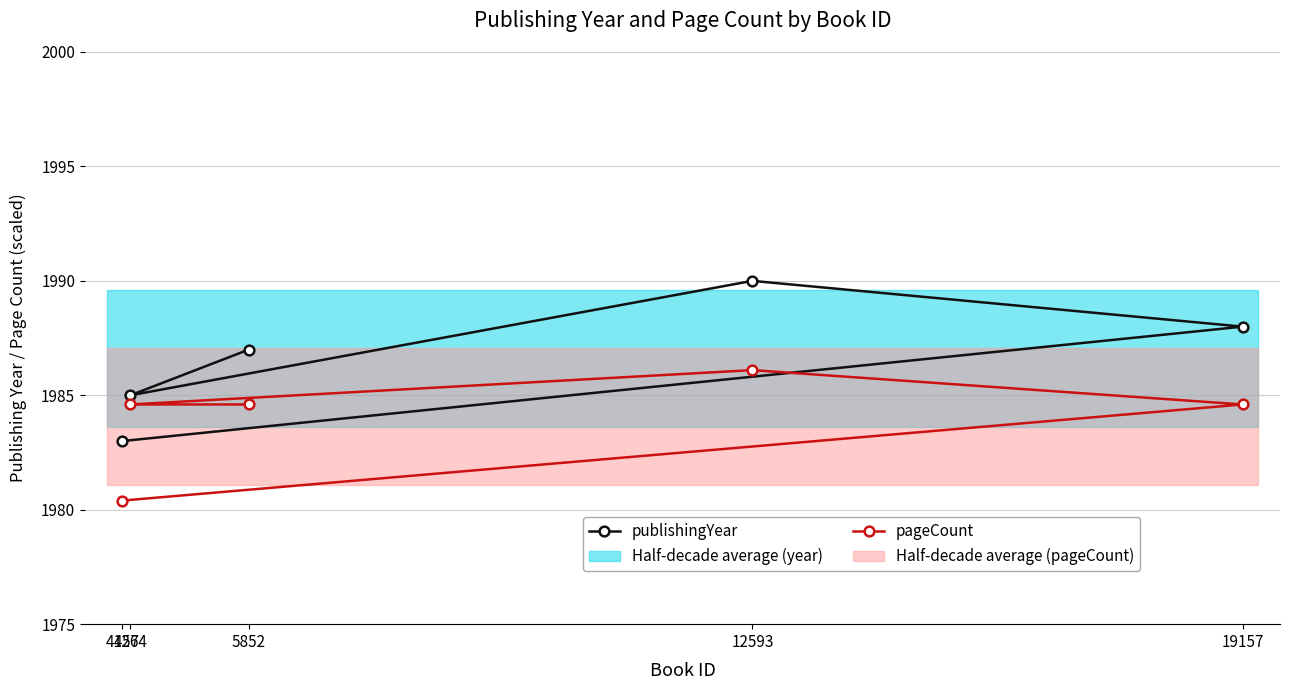

Which category has the lowest value across all series?

4157